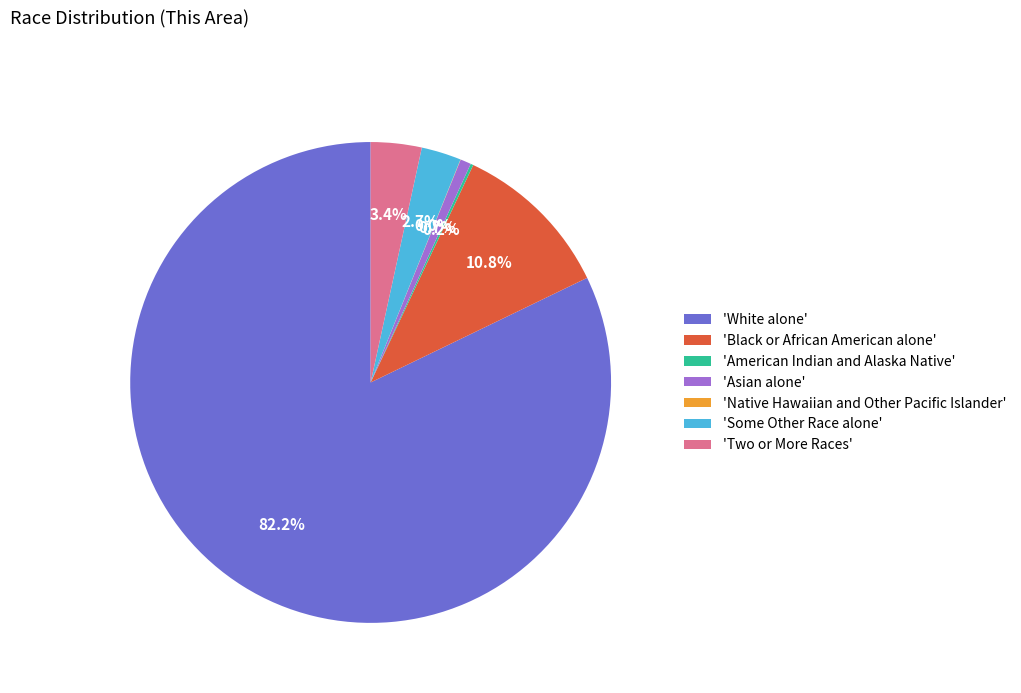

Which slice represents more than half of the pie?

'White alone'